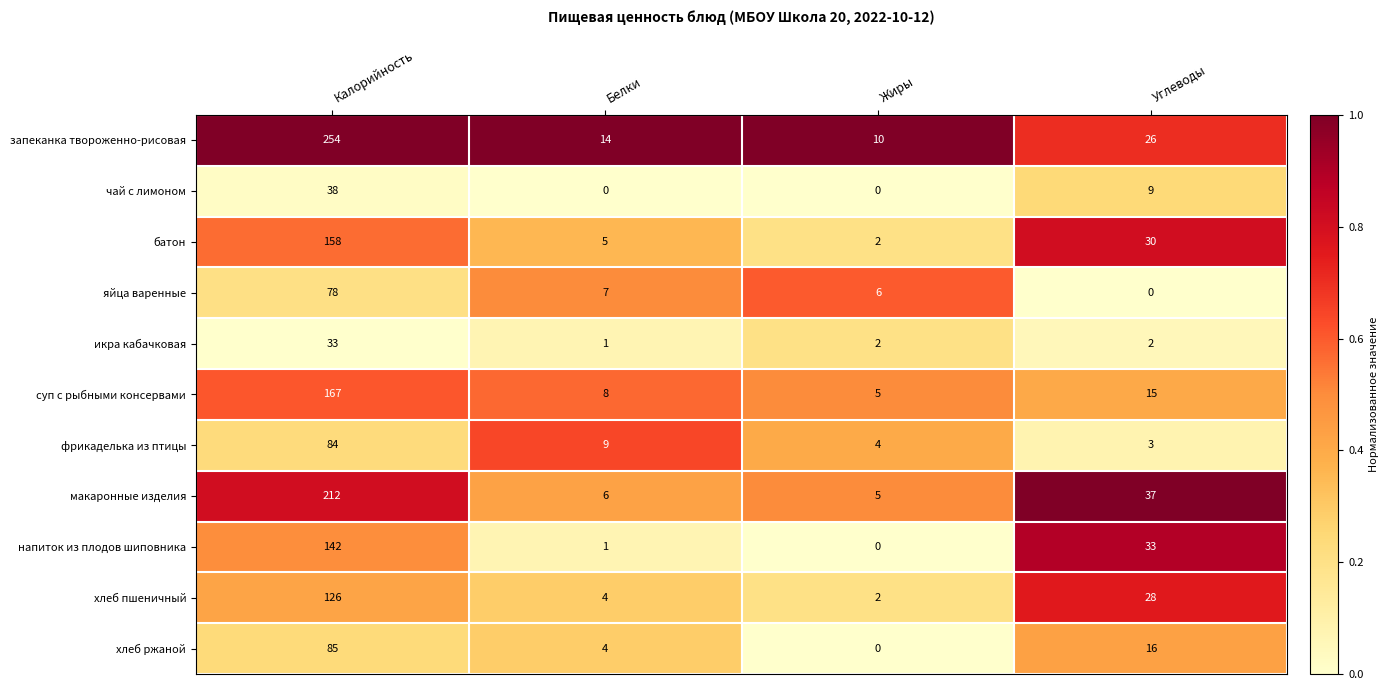

How many categories are shown in the chart?

4